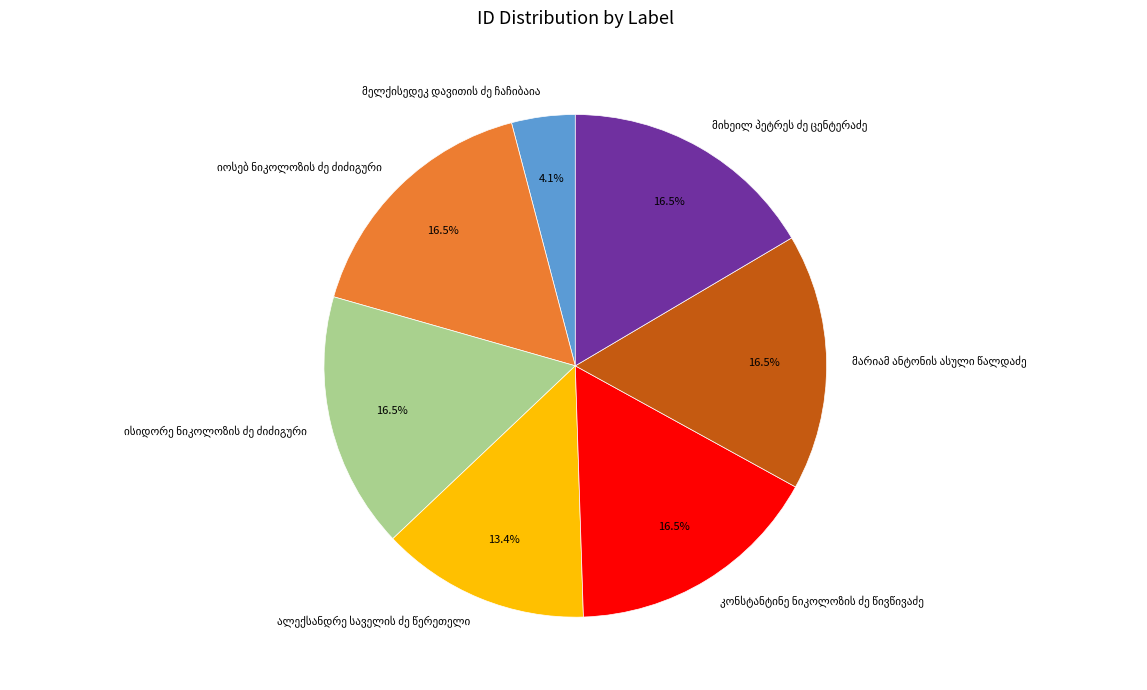

Count the number of slices in the pie.

7